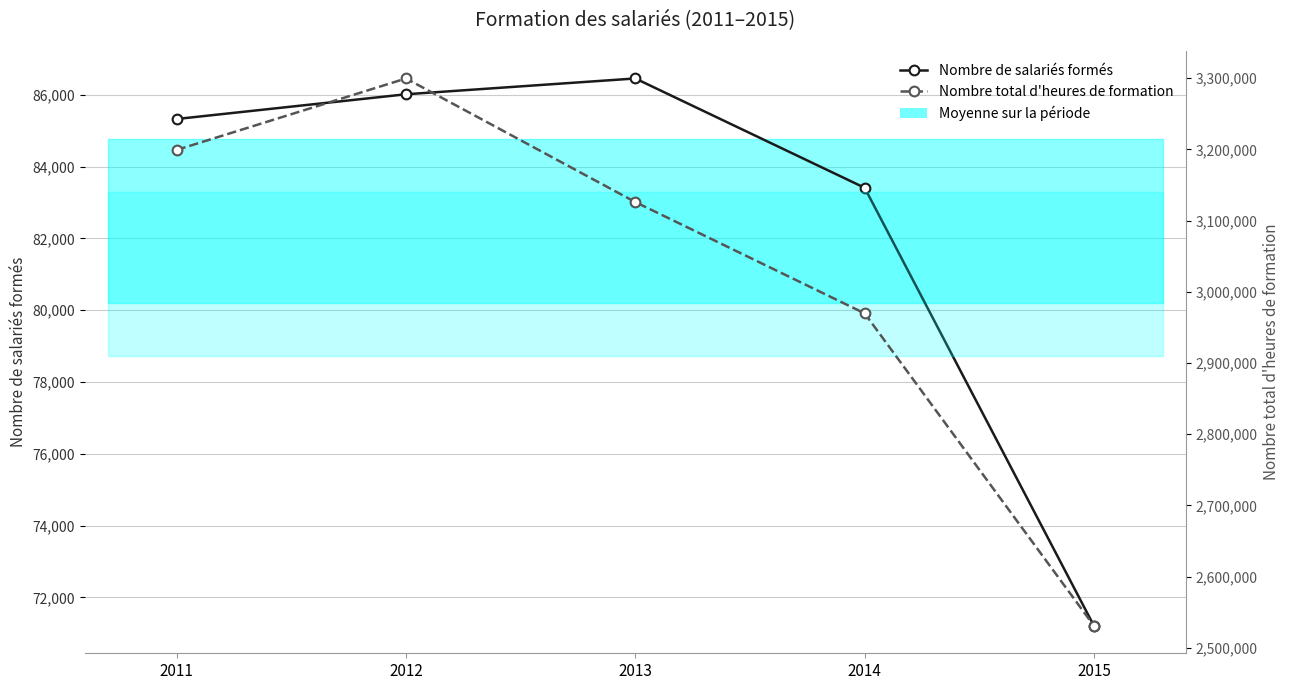

What is the value of the Nombre de salariés formés point at the 4th from the left?

83410